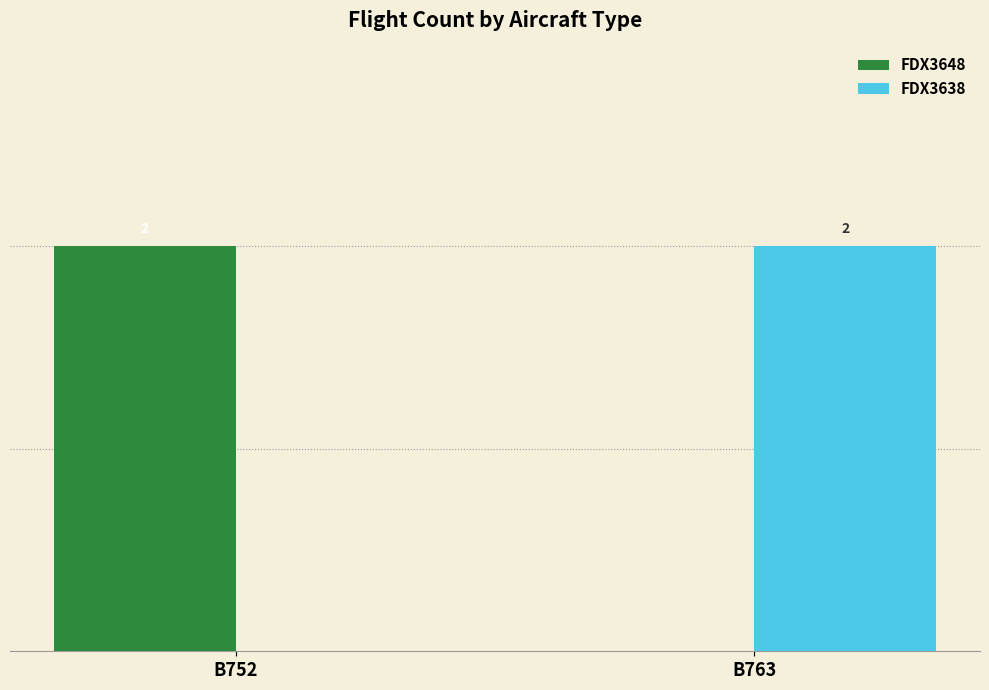

What are all the series names shown in the legend?

FDX3648, FDX3638